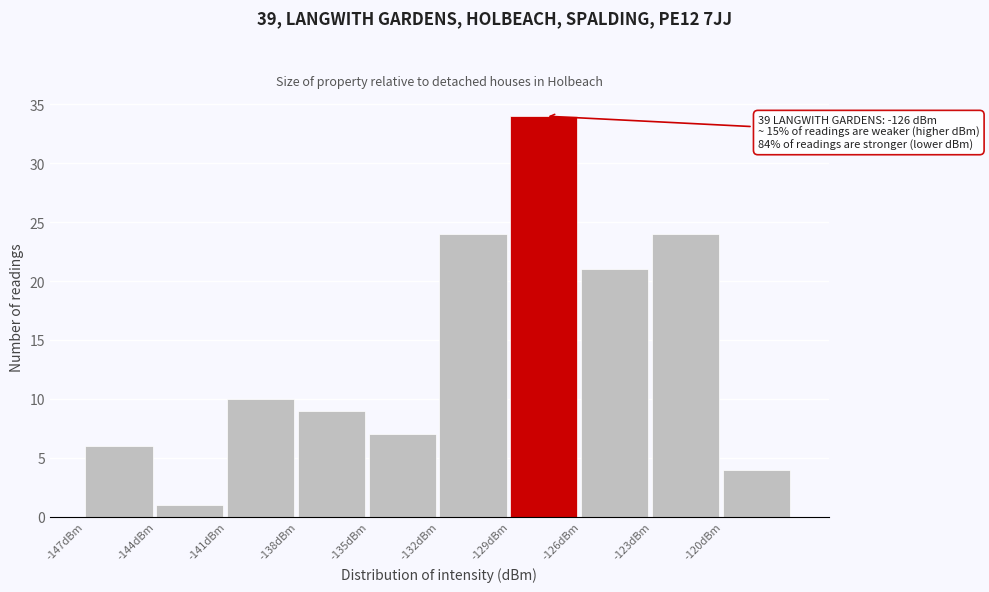

Over which range of the x-axis is the bar tallest?

-129 to -126